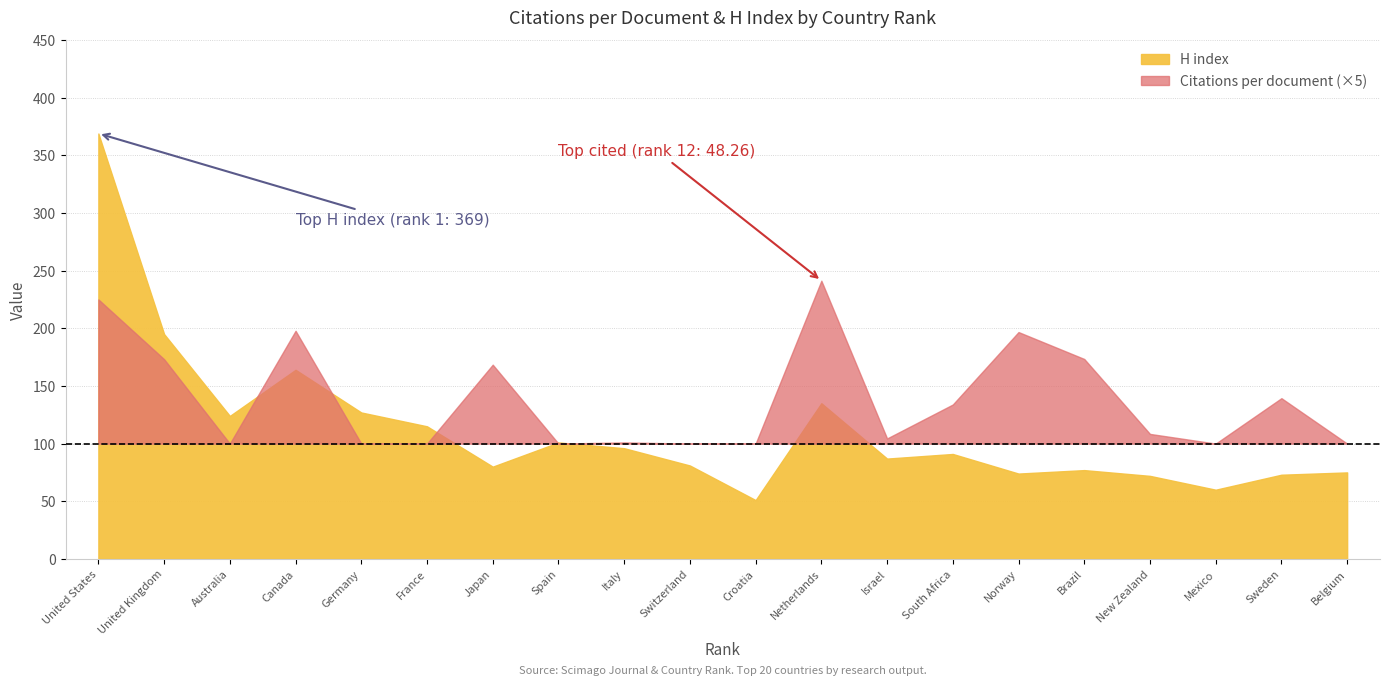

Reading left to right, extract all data points from this chart.

Citations per document: 1=45.0	2=34.6	3=18.7	4=39.6	5=17.0	6=15.2	7=33.7	8=12.3	9=20.2	10=6.0	11=3.6	12=48.3	13=20.9	14=26.8	15=39.4	16=34.7	17=21.7	18=19.5	19=27.9	20=19.2
H index: 1=369.0	2=195.0	3=124.0	4=164.0	5=127.0	6=115.0	7=80.0	8=101.0	9=96.0	10=81.0	11=51.0	12=135.0	13=87.0	14=91.0	15=74.0	16=77.0	17=72.0	18=60.0	19=73.0	20=75.0